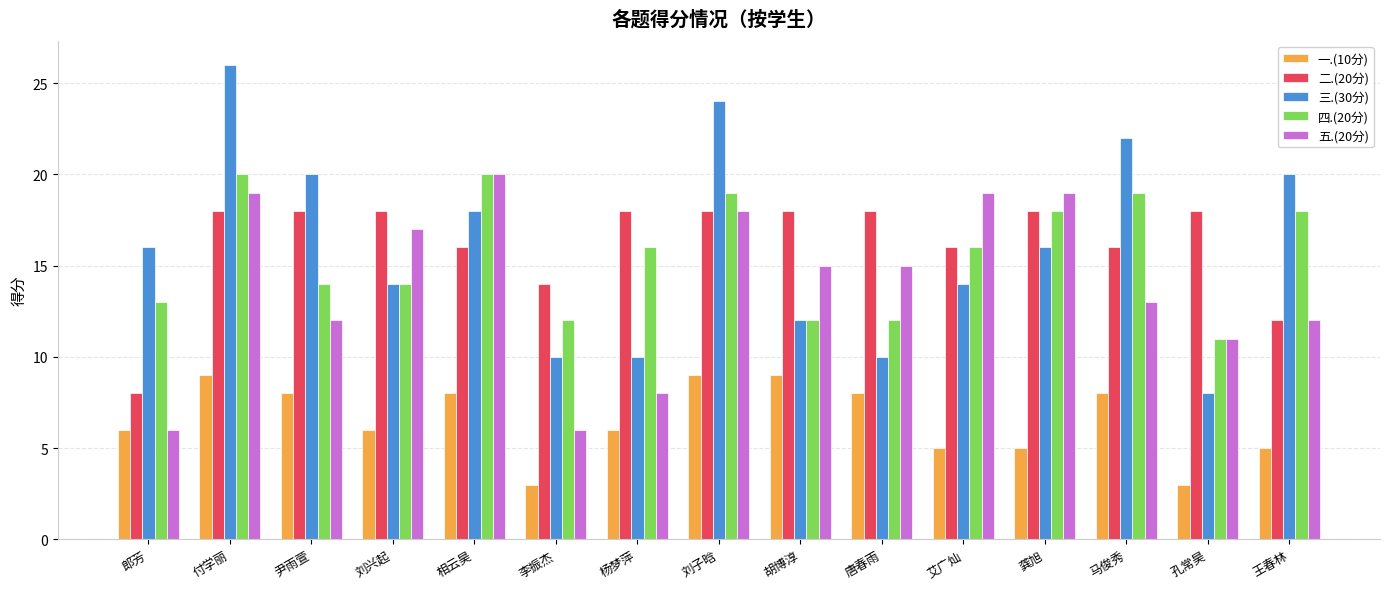

Which series changed the most between 付学丽 and 孔常昊?

三.(30分)